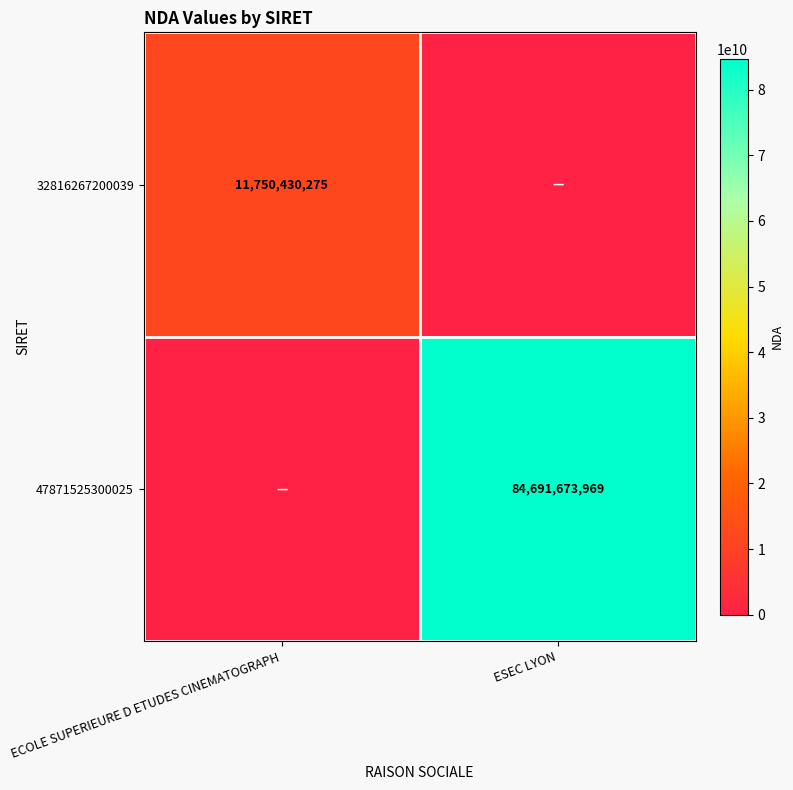

The 32816267200039 series shows 19834385953 at ECOLE SUPERIEURE D ETUDES CINEMATOGRAPH. True or false?

False